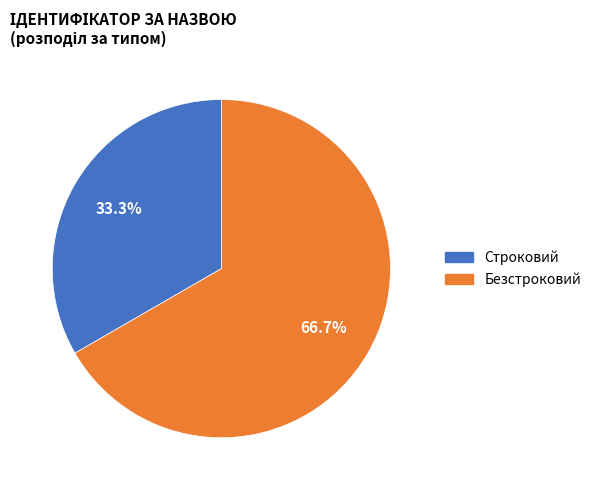

Which slice represents more than half of the pie?

Безстроковий